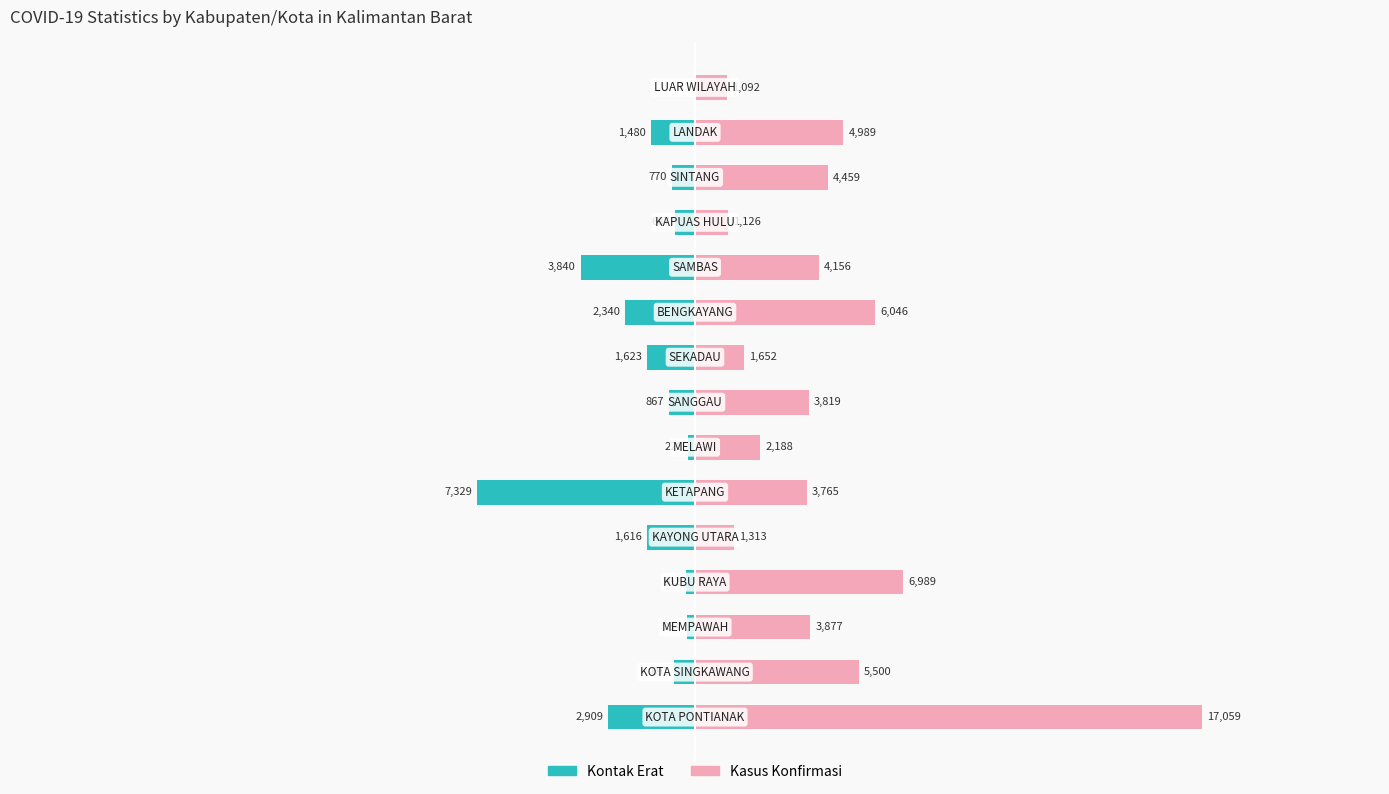

Between 8 and 12, which series saw the biggest shift?

Kasus Konfirmasi